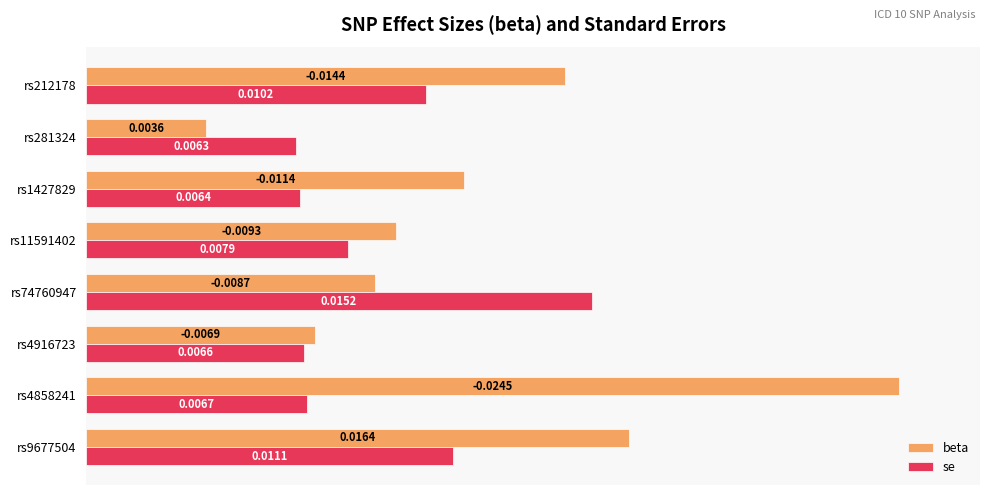

What are all the series names shown in the legend?

beta, se